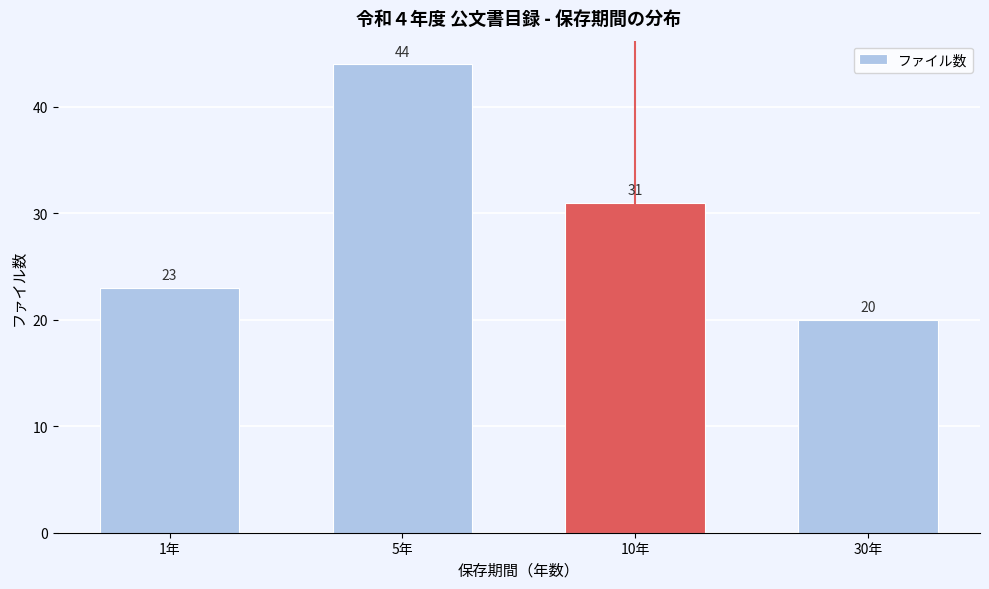

Reading left to right, extract all data points from this chart.

23	44	31	20